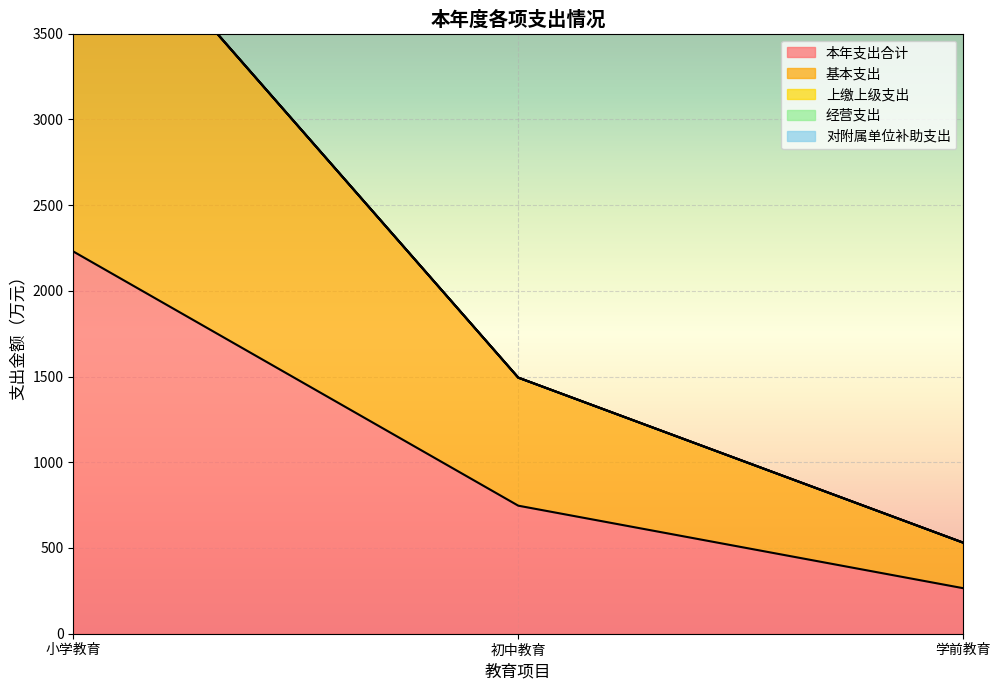

Rank the series by their maximum value, from lowest to highest.

上缴上级支出, 经营支出, 对附属单位补助支出, 本年支出合计, 基本支出